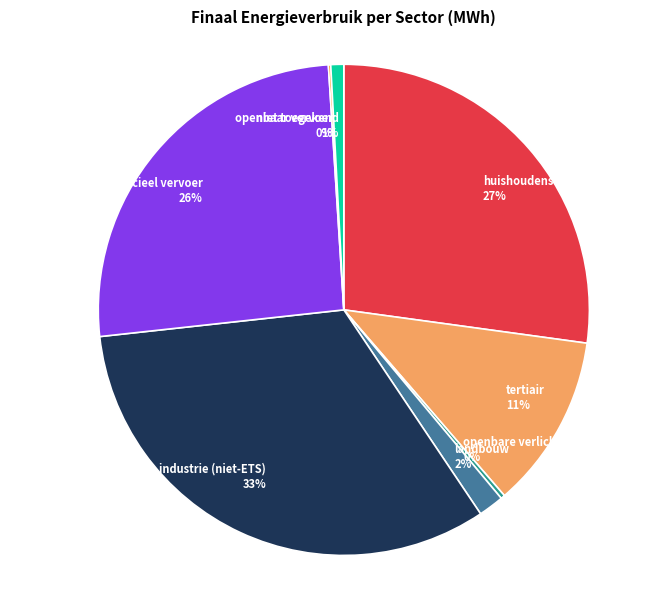

To the nearest percent, what is the difference between the largest and smallest slice percentages?

33%